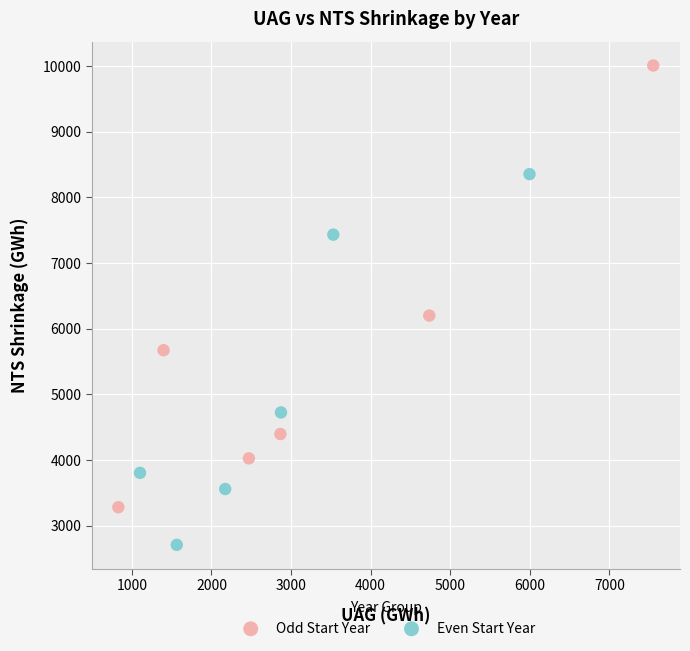

Which series contains the lowest Y value?

Even Start Year